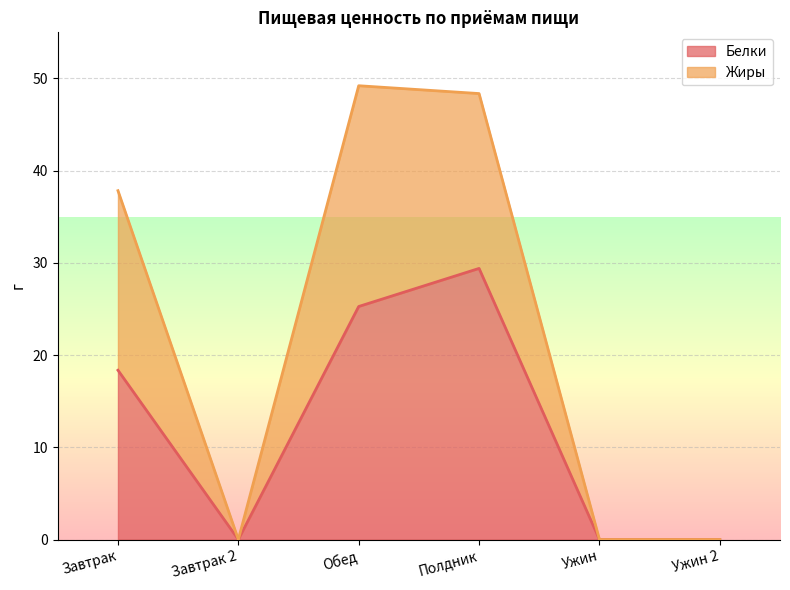

What is the total value across all series at Полдник?

48.4